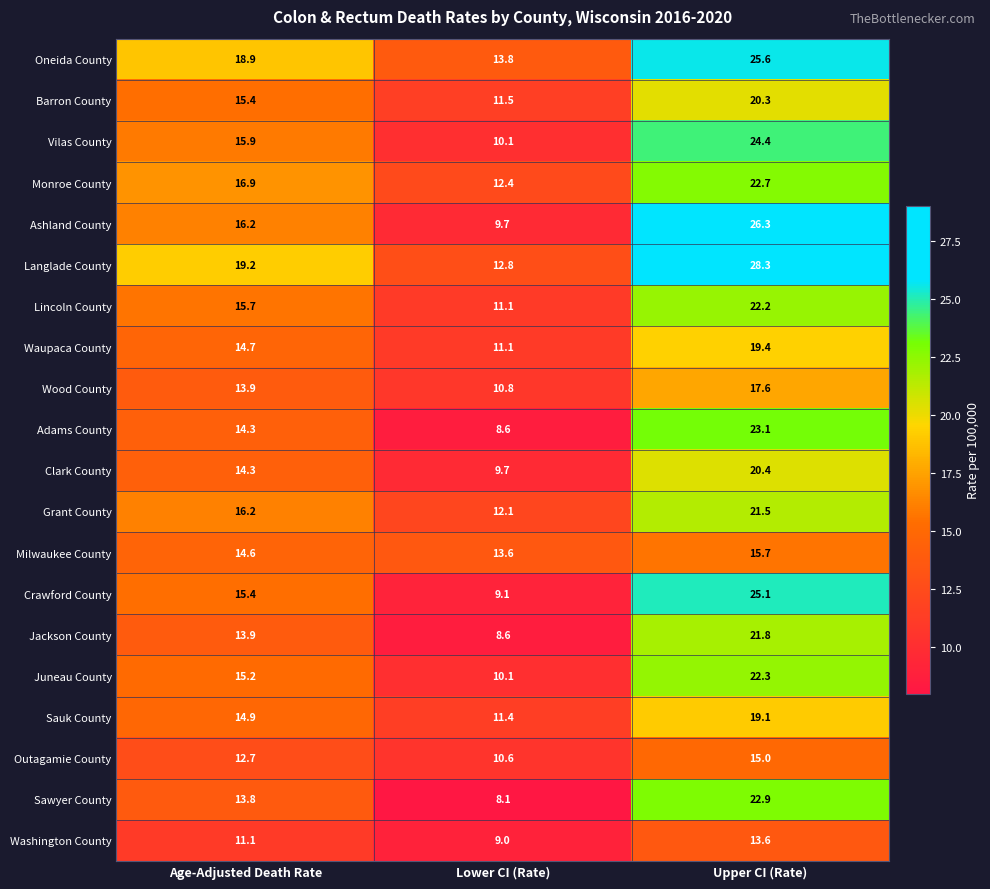

True or false: Grant County has a value of 24.7 at Age-Adjusted Death Rate.

False